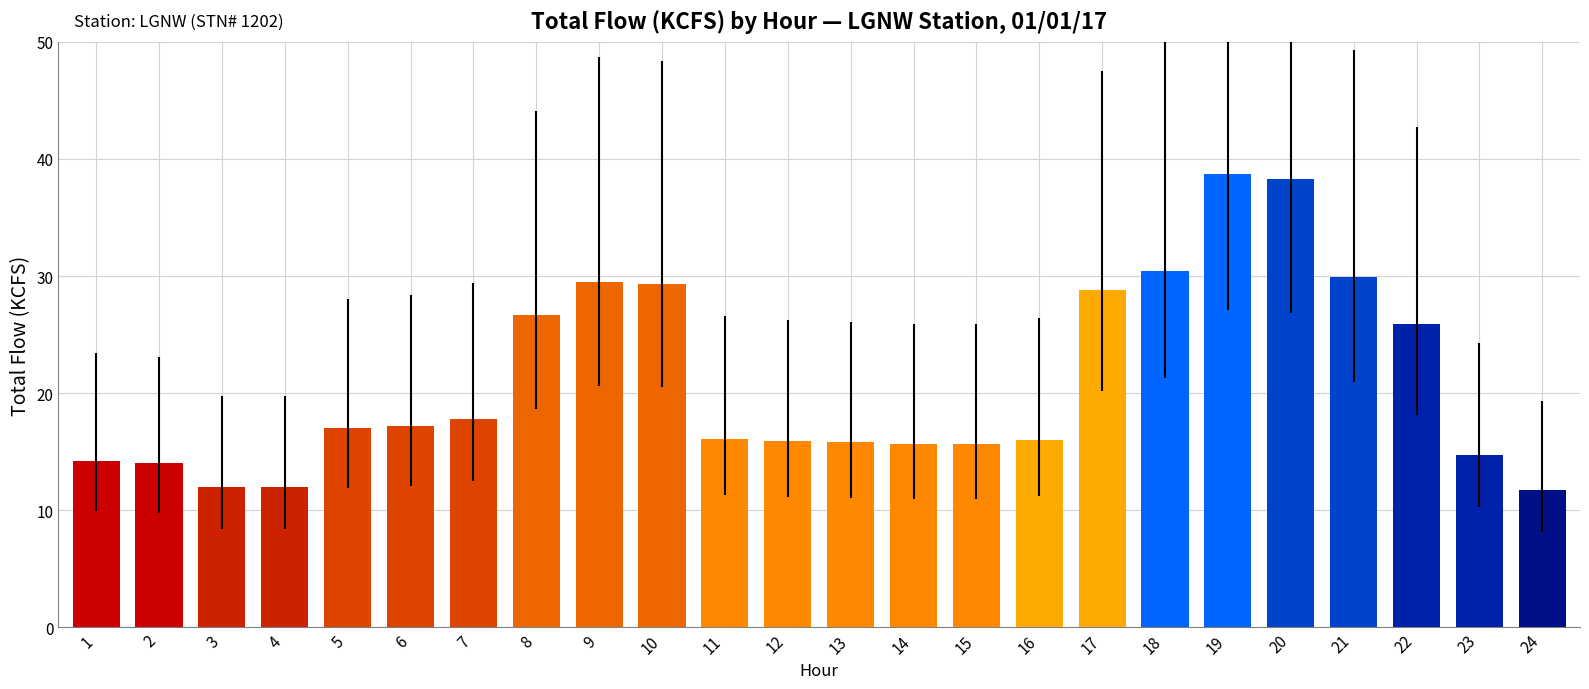

Does the chart contain any negative values?

No